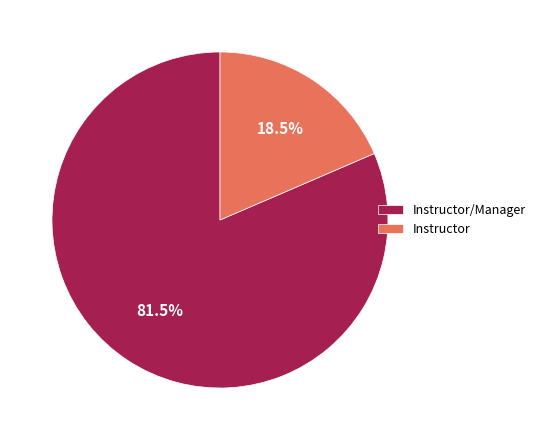

Which slice represents more than half of the pie?

Instructor/Manager